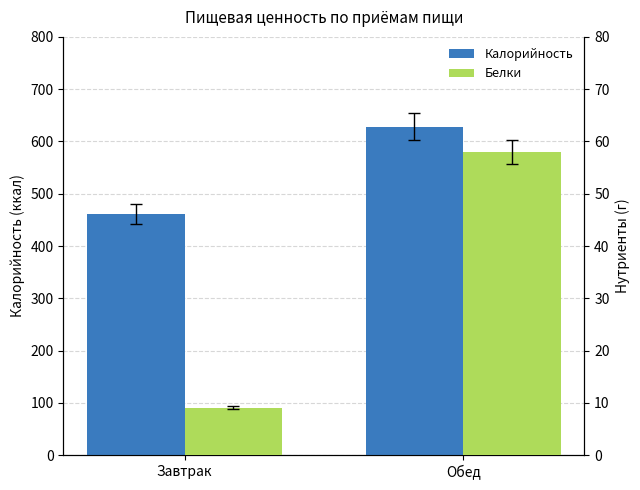

What is the spread (max minus min) of values at Обед?

570.7